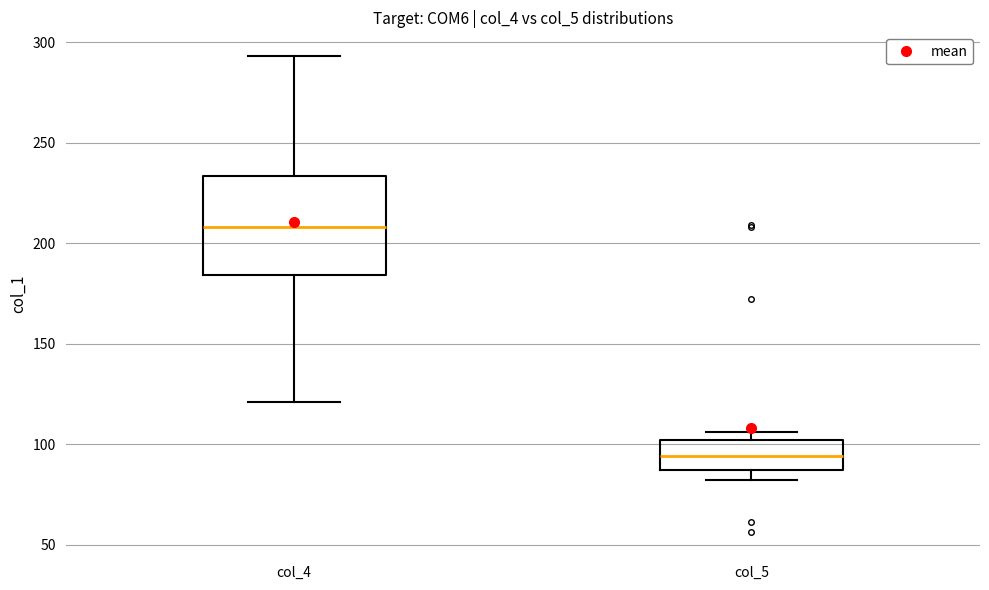

Where does the median line of the box for col_4 sit on the y-axis? The values are not printed on the chart, so give them approximately, as read against the axis.

210